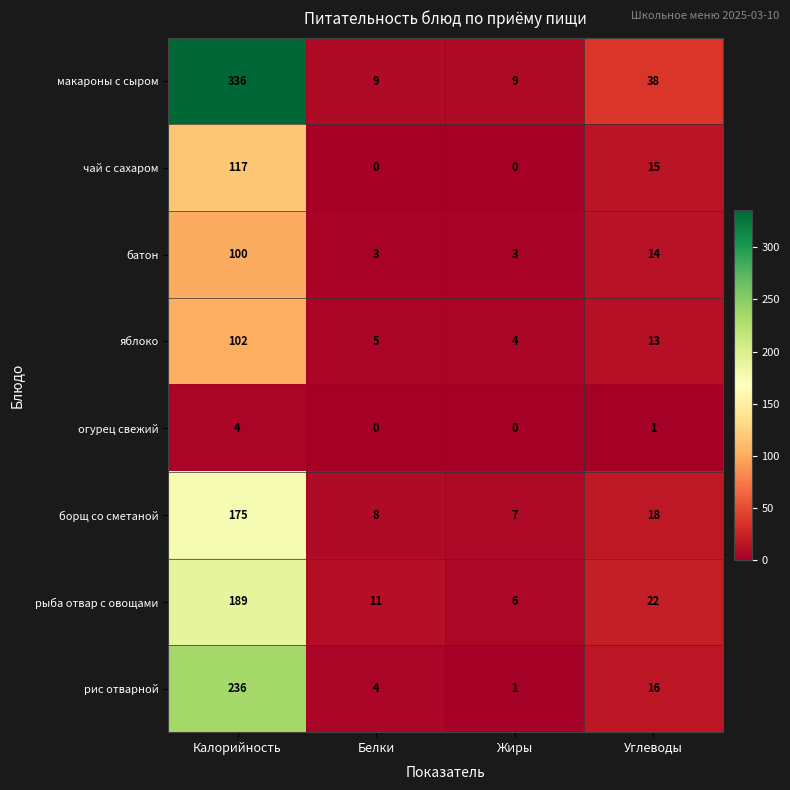

How many distinct data groups are displayed?

8